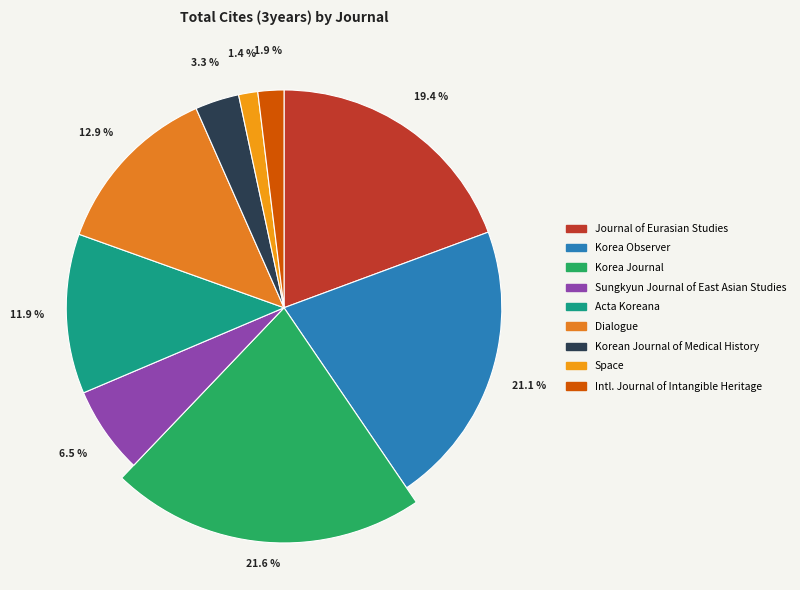

Which category has the biggest portion of the pie?

Korea Journal